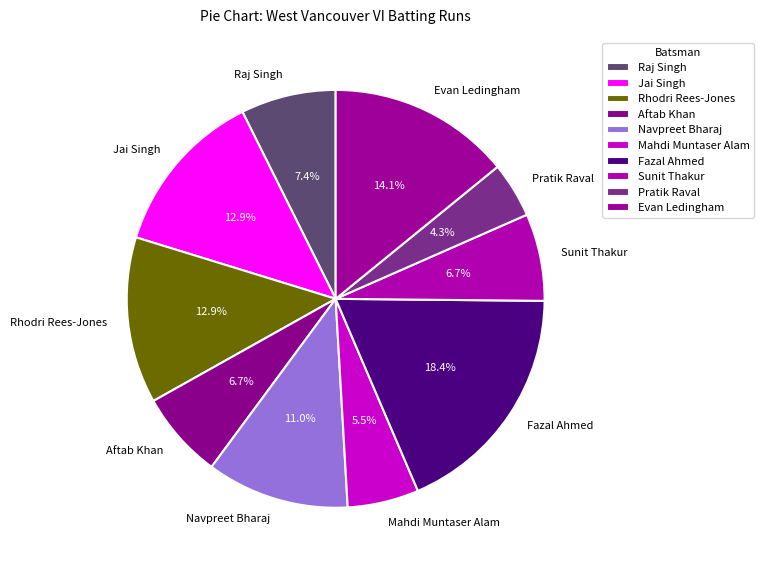

Count the number of slices in the pie.

10